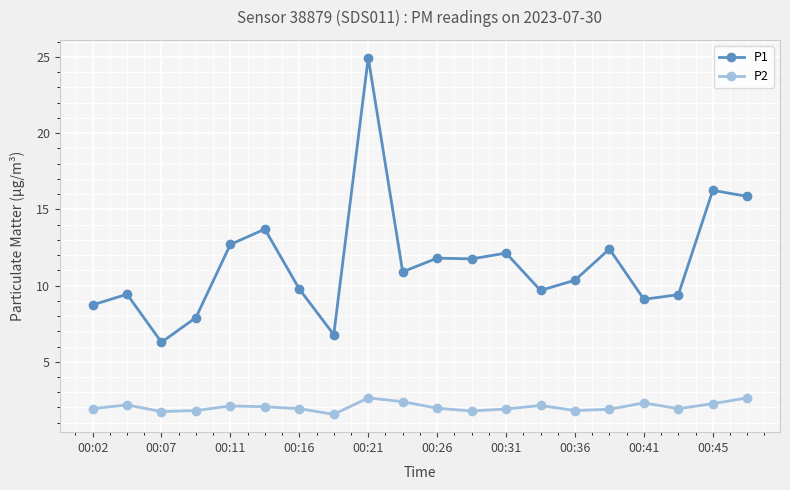

True or false: P1 and P2 intersect in this chart.

False